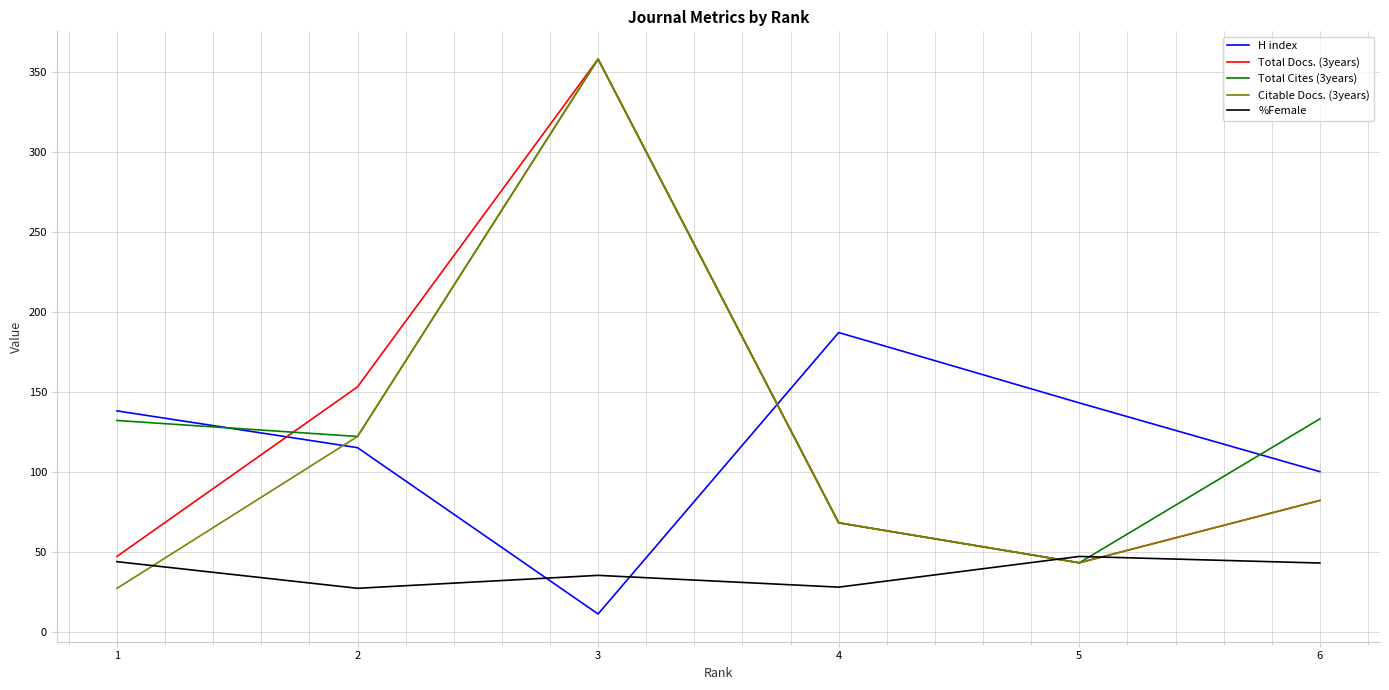

The value of Citable Docs. (3years) at 3 is 224.9. True or false?

False